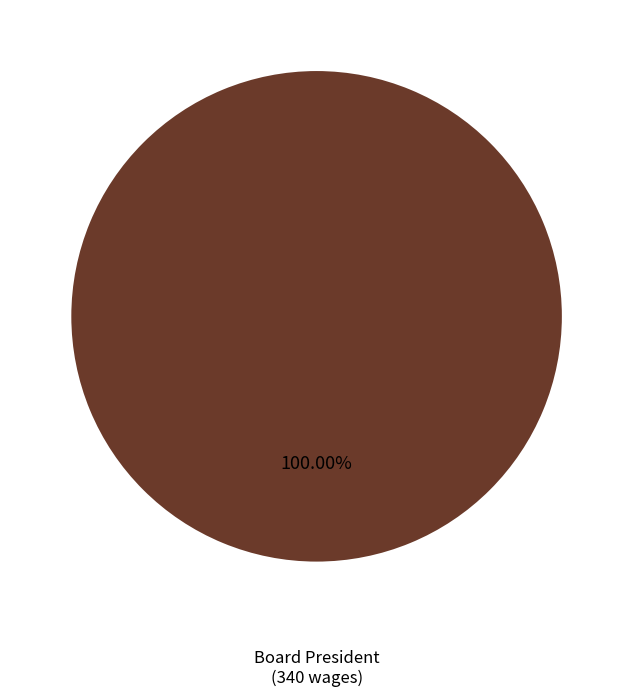

Rank the categories by value from highest to lowest.

Board President